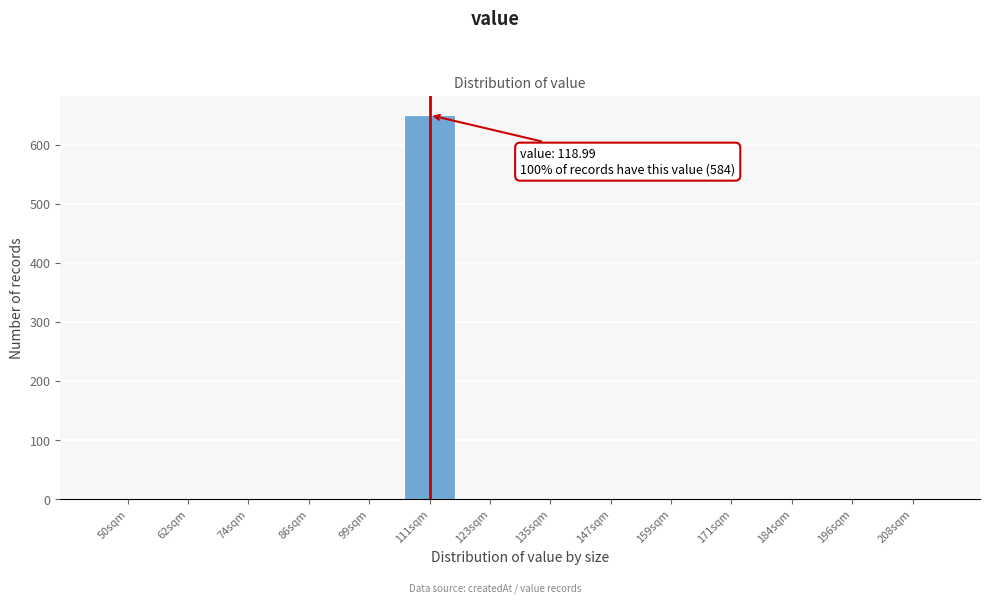

Reading right to left, what are all the values shown in this chart?

208sqm=0	196sqm=0	184sqm=0	171sqm=0	159sqm=0	147sqm=0	135sqm=0	123sqm=0	111sqm=650	99sqm=0	86sqm=0	74sqm=0	62sqm=0	50sqm=0